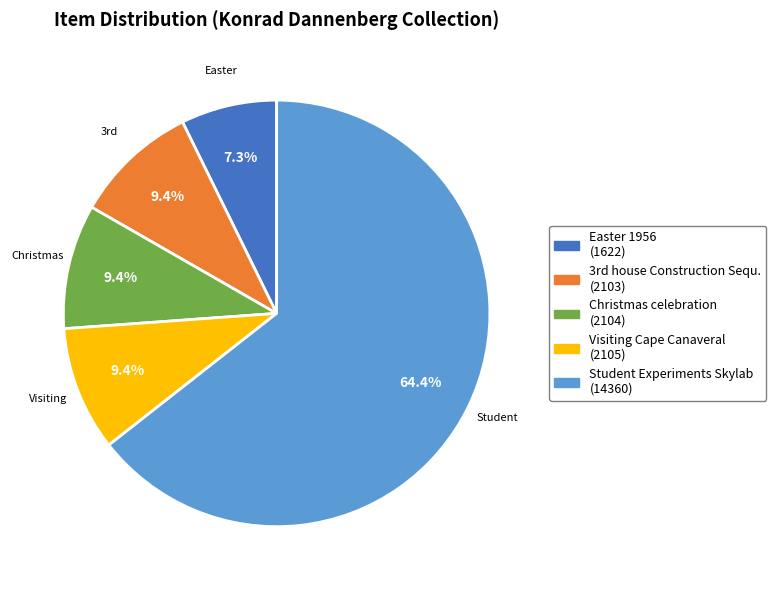

To the nearest percent, what percentage of the pie is Easter 1956?

7%